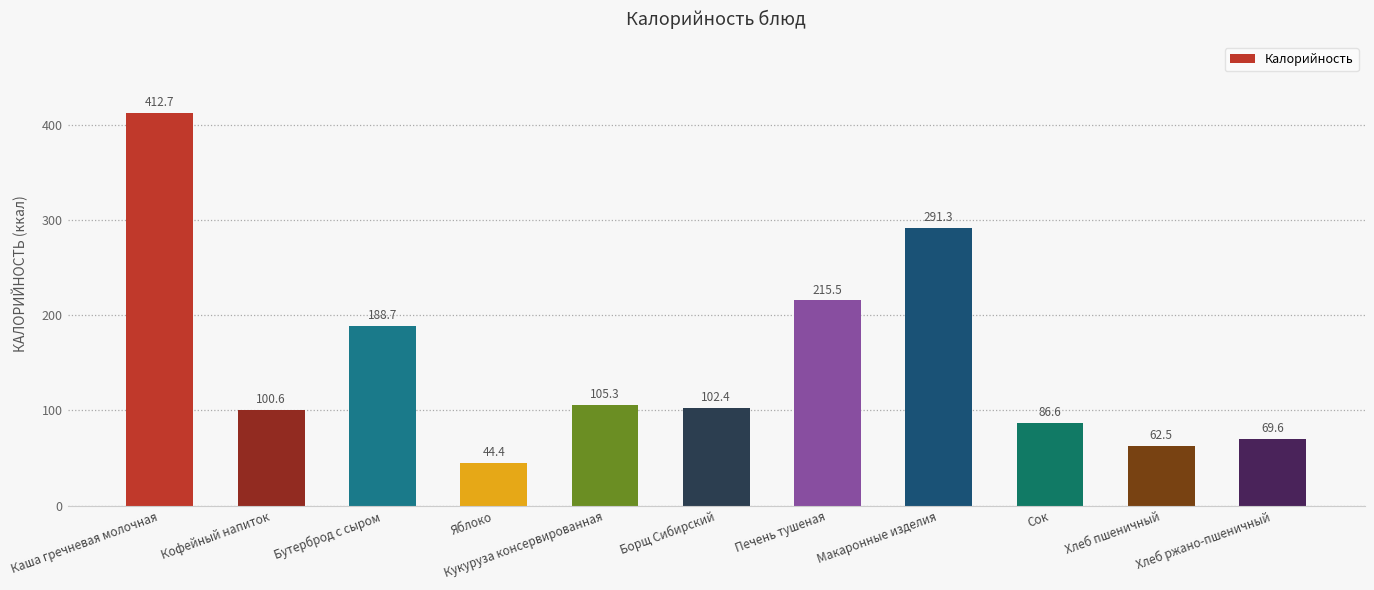

What is the smallest value displayed?

44.4